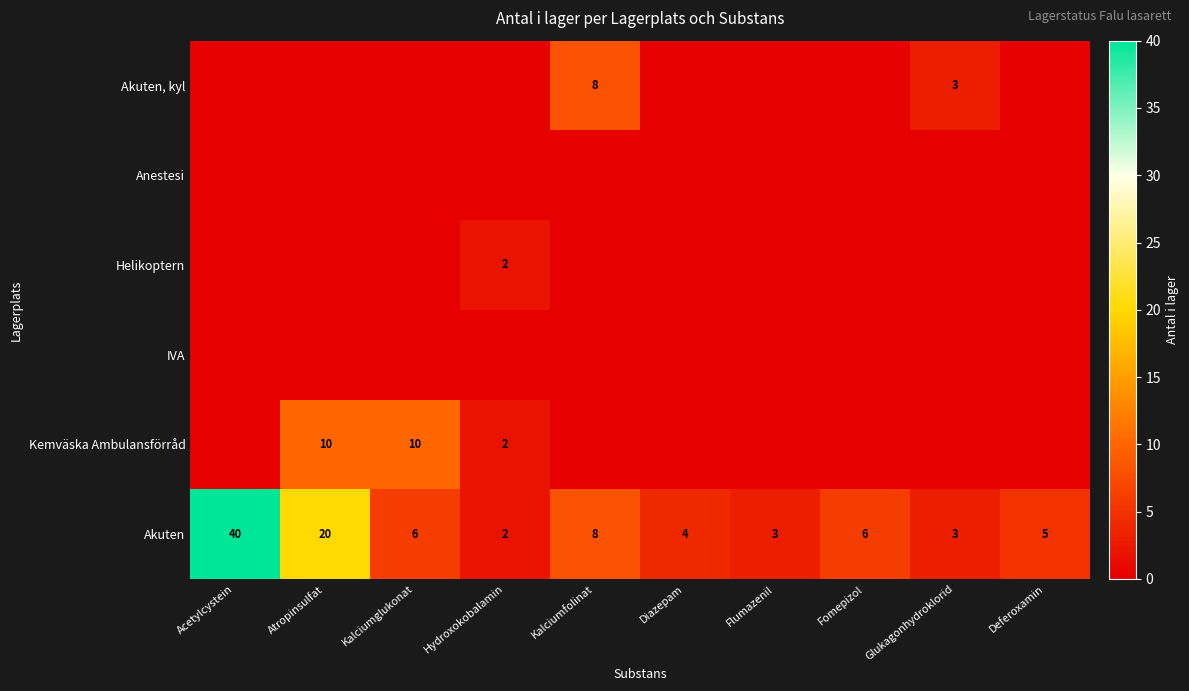

The value of Akuten at Flumazenil is 5. True or false?

False